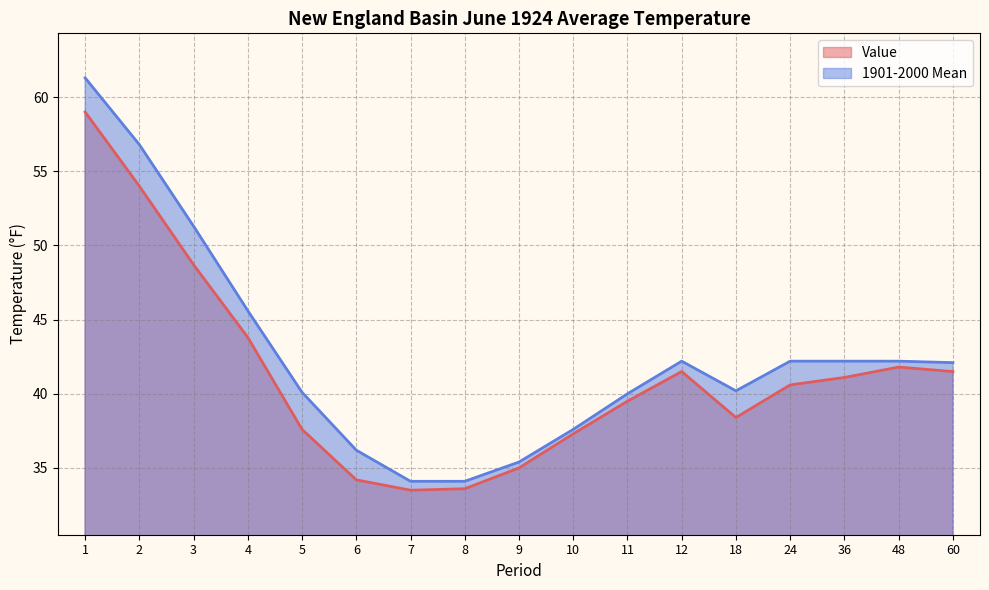

Does the chart have visible grid lines?

Yes